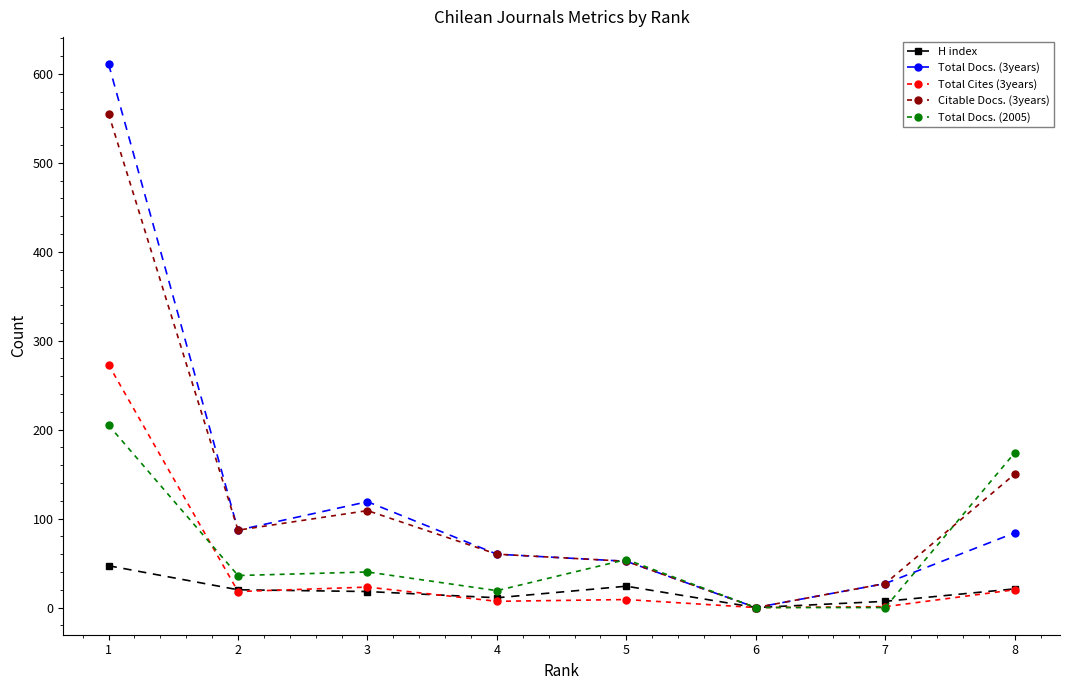

True or false: Citable Docs. (3years) has more than 0 interior local peaks.

True